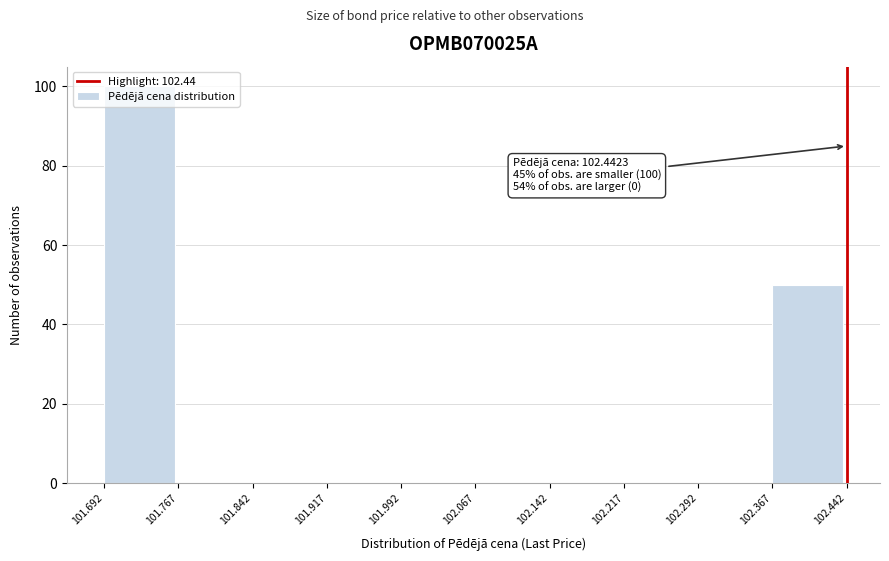

Over which range of the x-axis is the bar tallest?

101.692 to 101.767